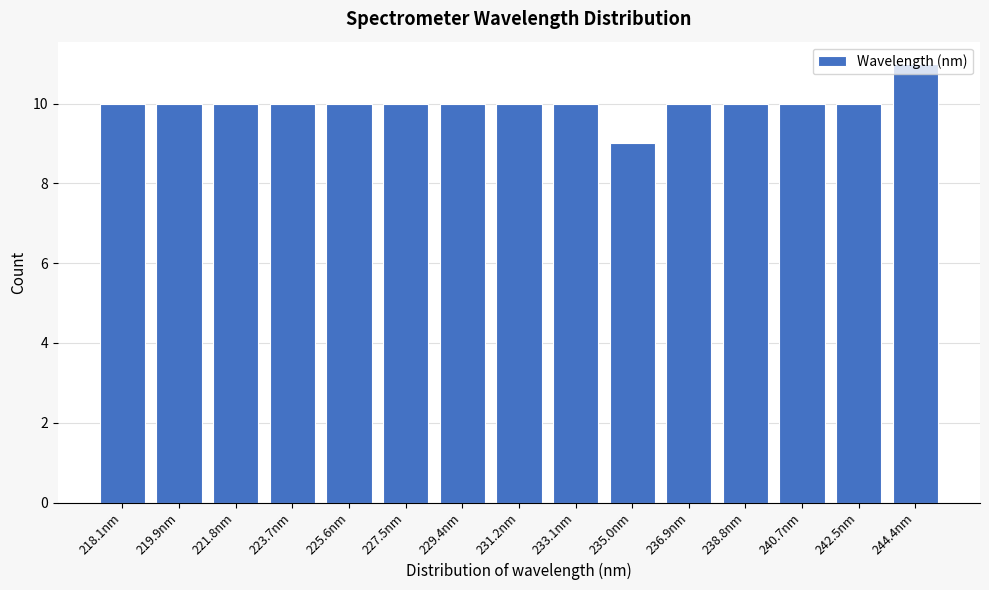

What is the average value?

10